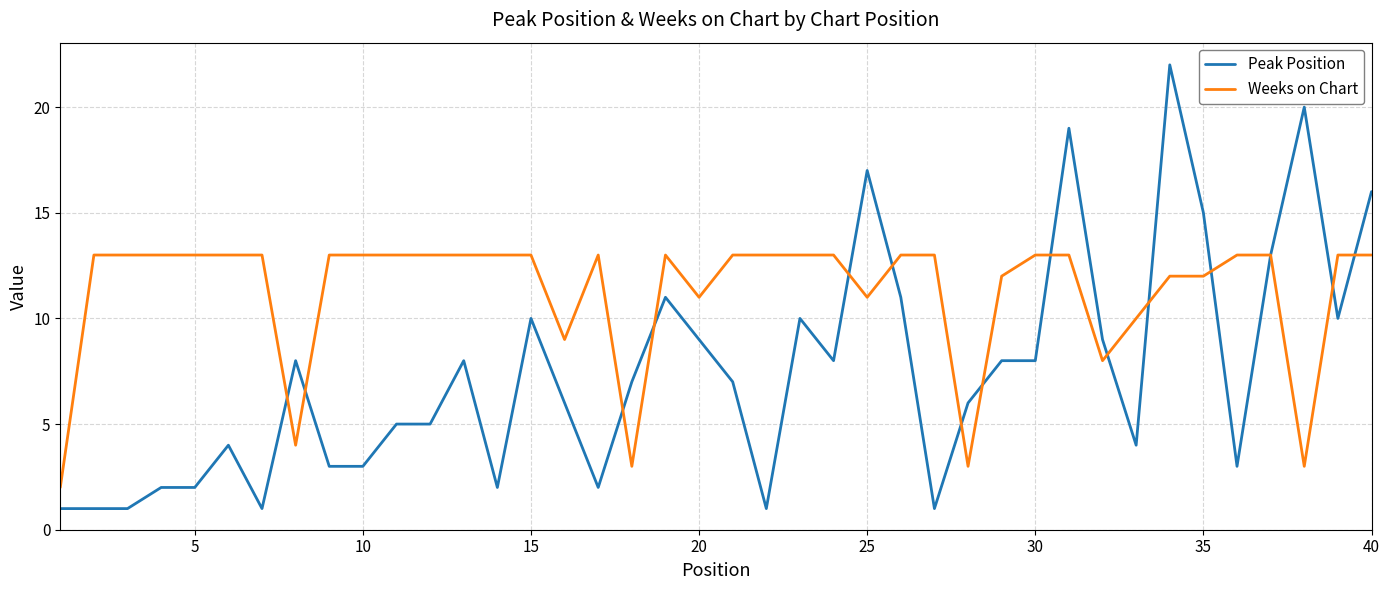

What is the minimum value shown in the chart?

1